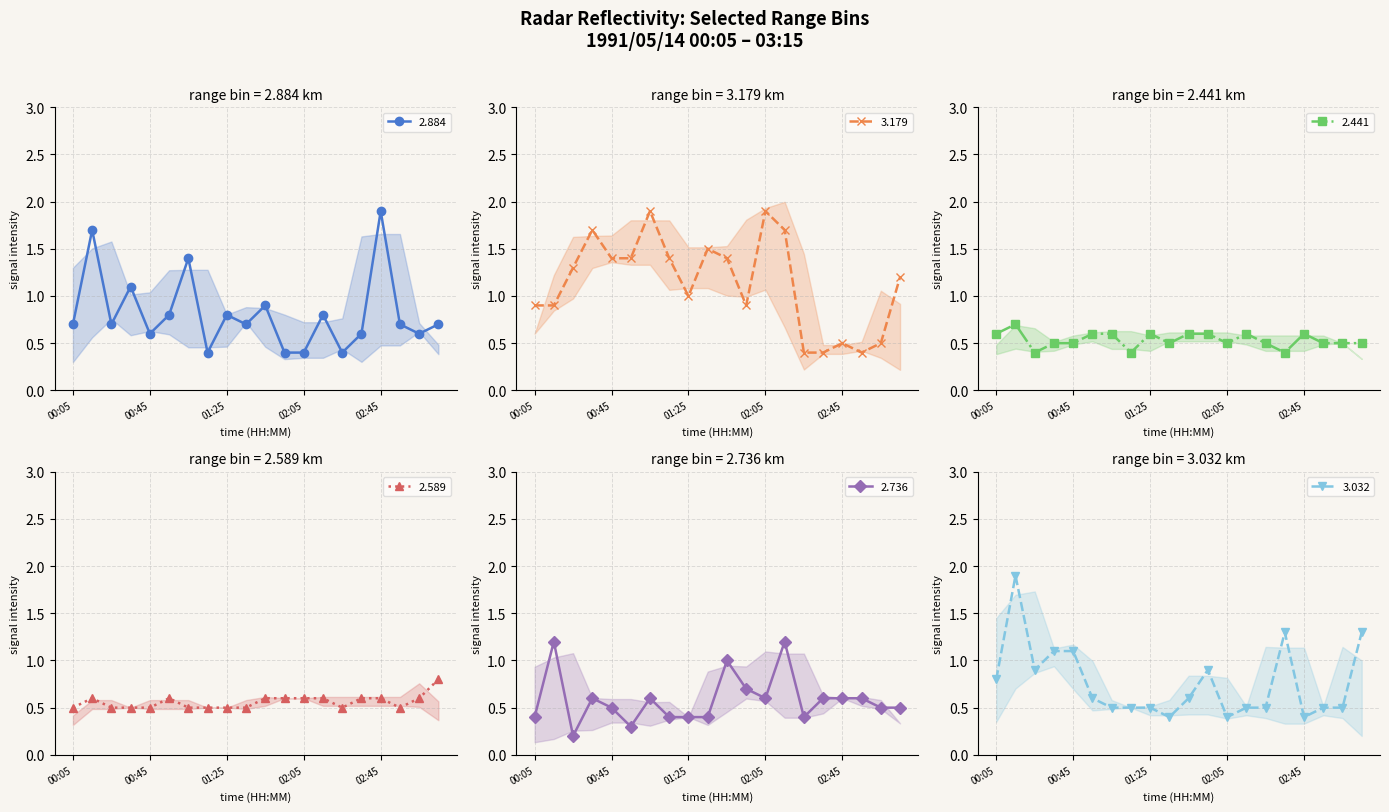

What is the minimum value for 3.179?

0.4